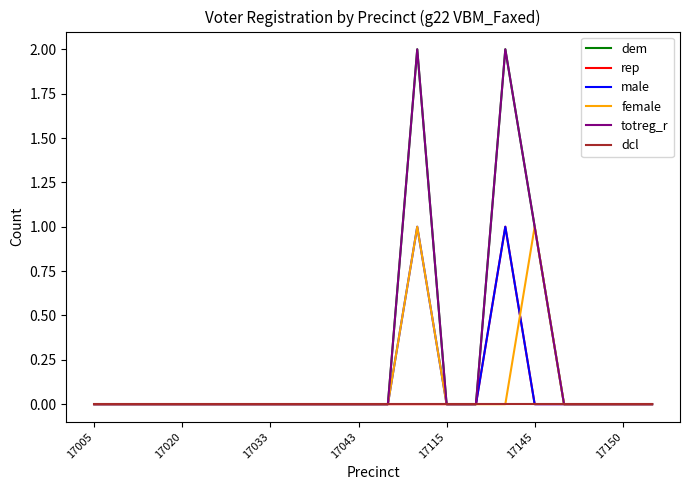

At which category is the sum across all series the highest?

11